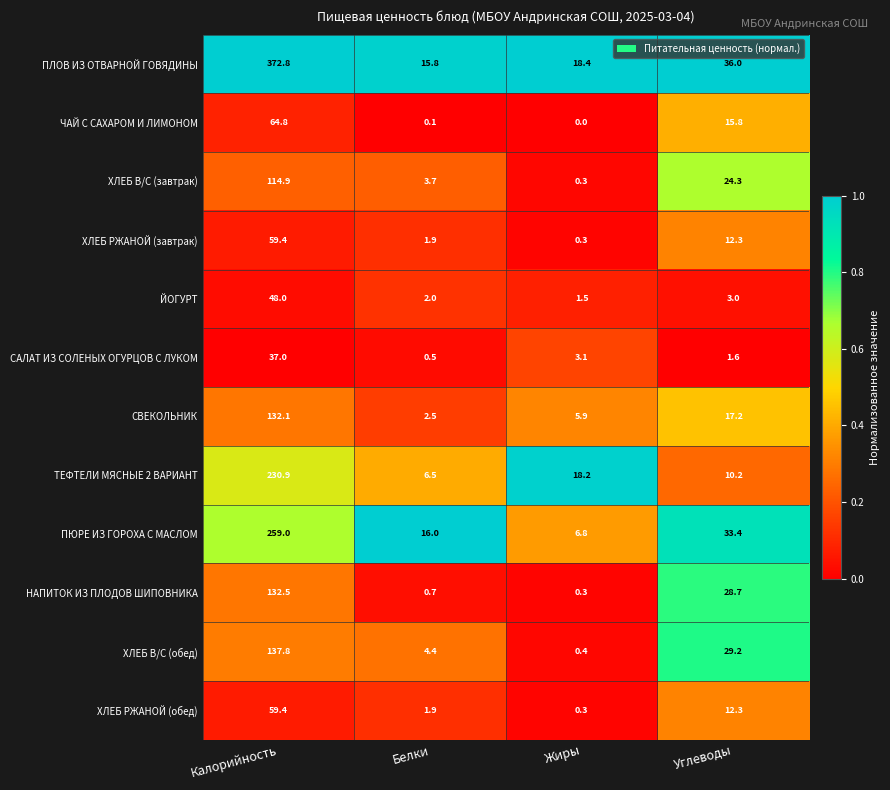

What is the highest value of the СВЕКОЛЬНИК series?

132.1